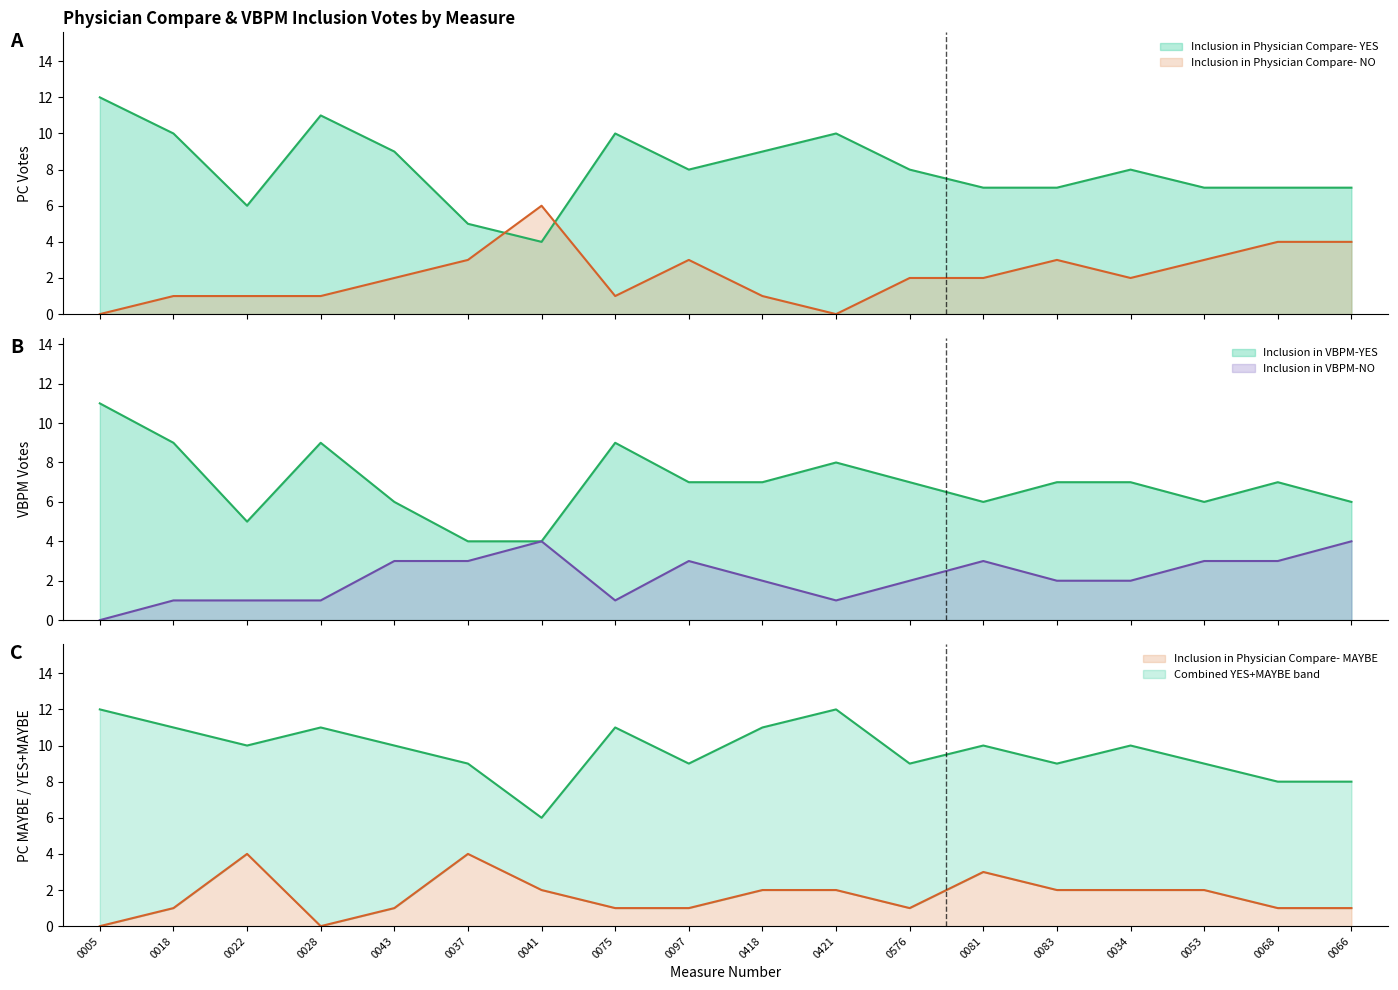

The value of Inclusion in Physician Compare- YES at 0053 is 7. True or false?

True